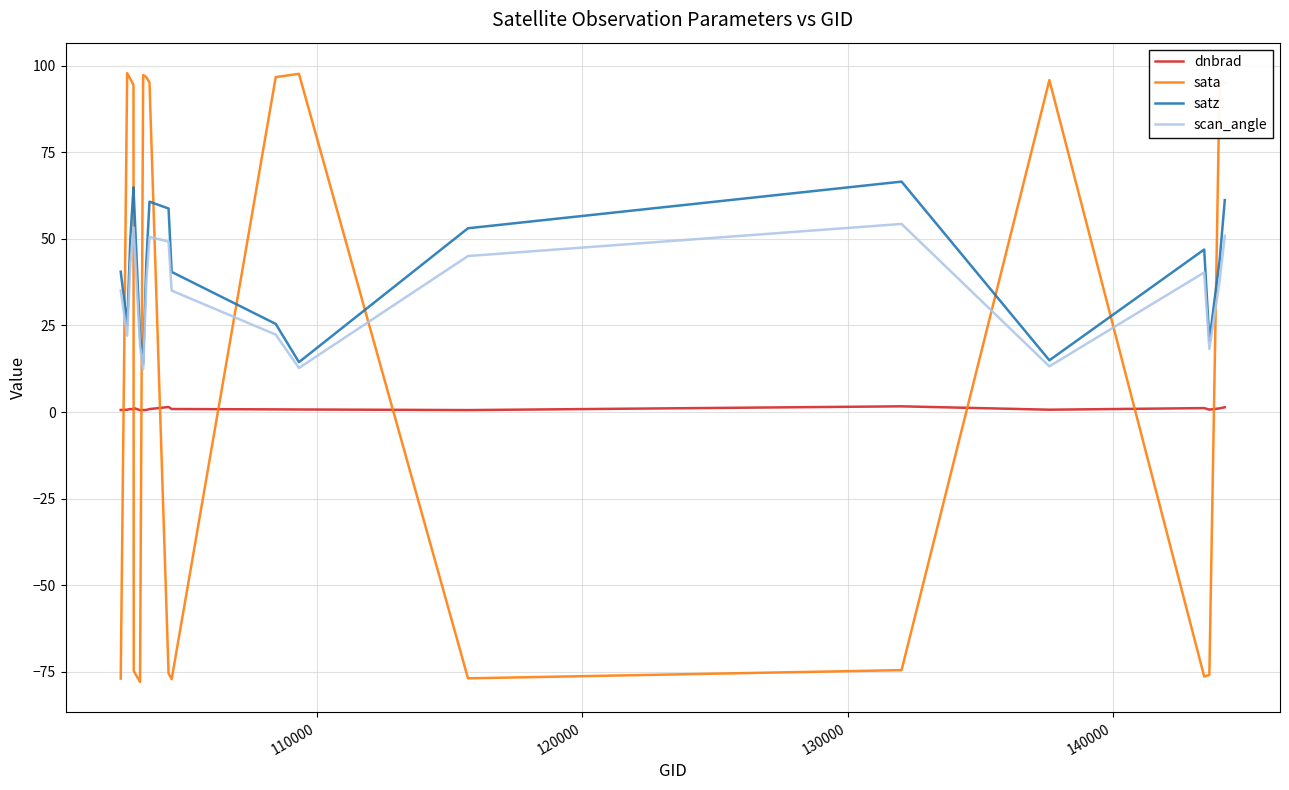

How many lines are shown in the chart?

4